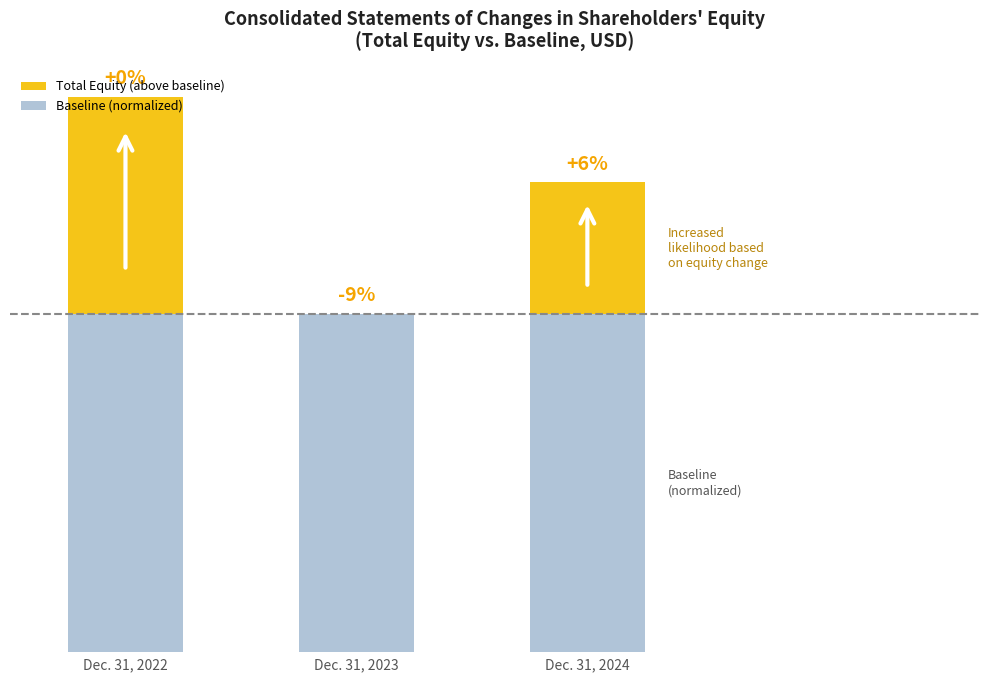

Are the bars horizontal?

No